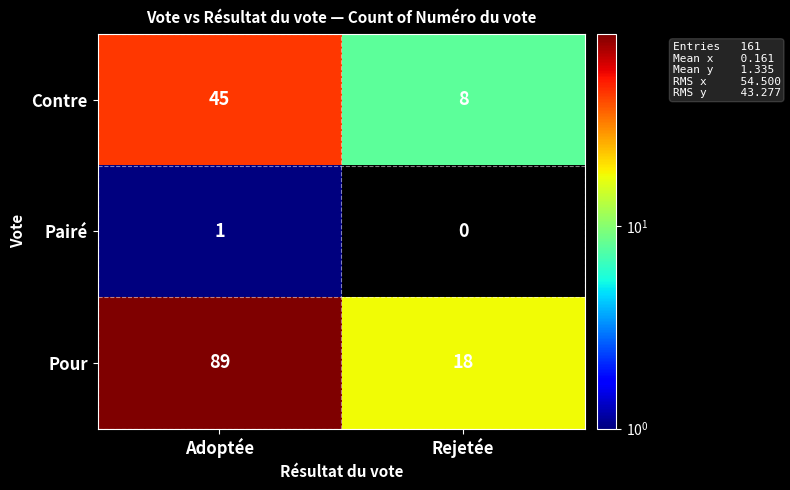

At which category does the chart reach its peak across all series?

Adoptée